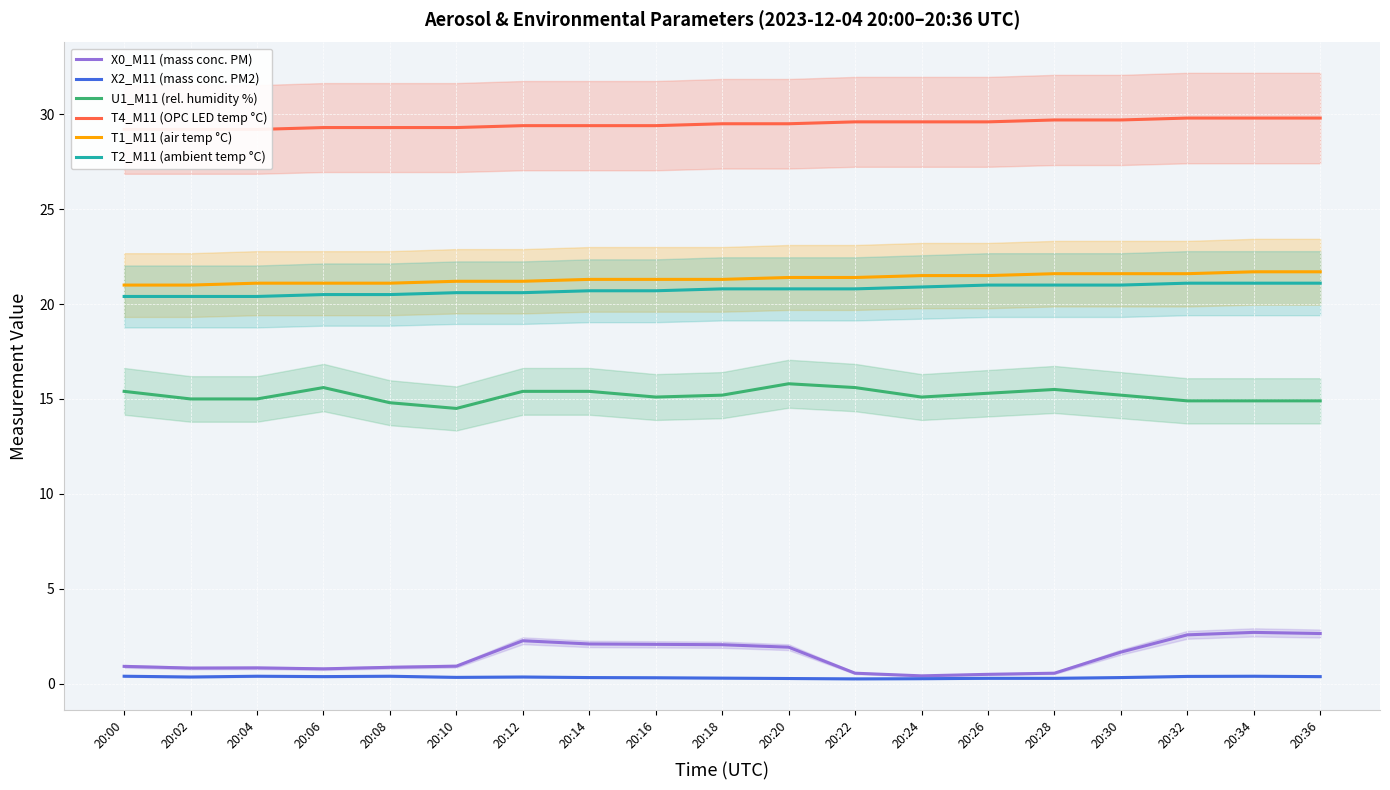

True or false: T1_M11 (air temp °C) has a value of 21.6 at 20:32.

True